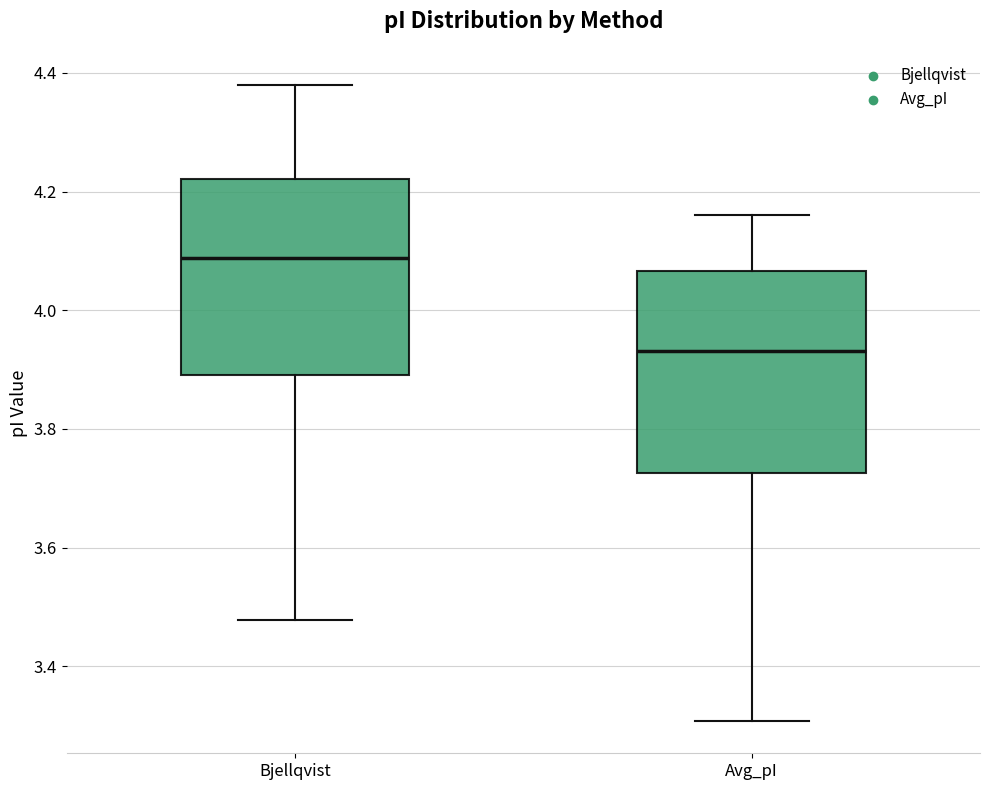

Reading left to right, read every box against the y-axis: the position of its median line, the range the box covers, and the ends of its whiskers. The values are not printed on the chart, so give them approximately, as read against the axis.

Bjellqvist: median 4.08, box 3.90 to 4.22, whiskers 3.48 to 4.38
Avg_pI: median 3.94, box 3.72 to 4.06, whiskers 3.30 to 4.16